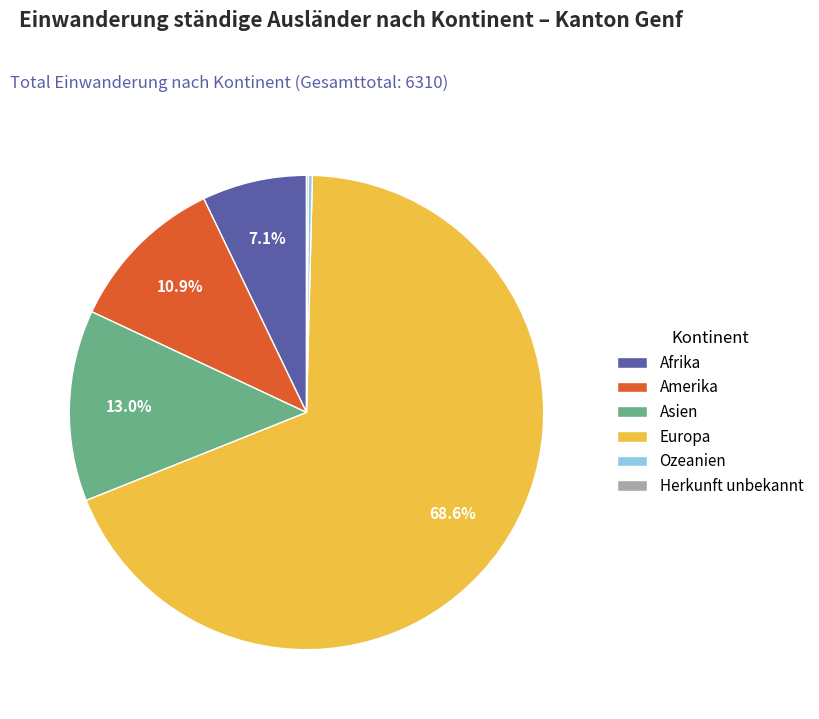

What percentage is NOT represented by Asien?

87.0%